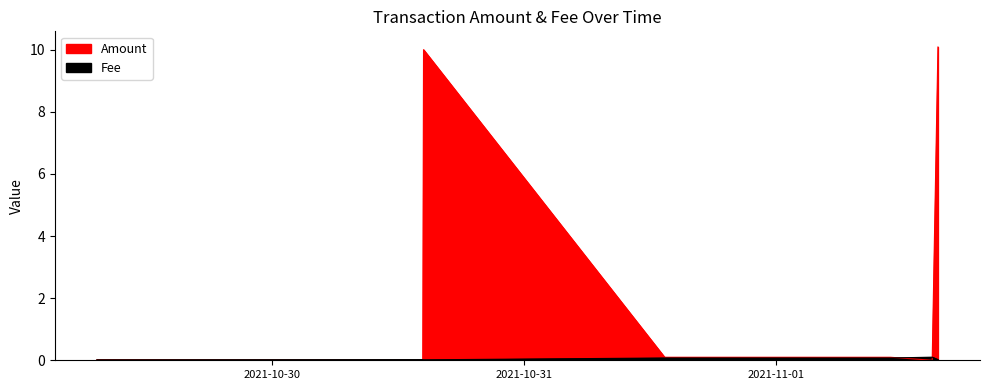

How many lines are shown in the chart?

2